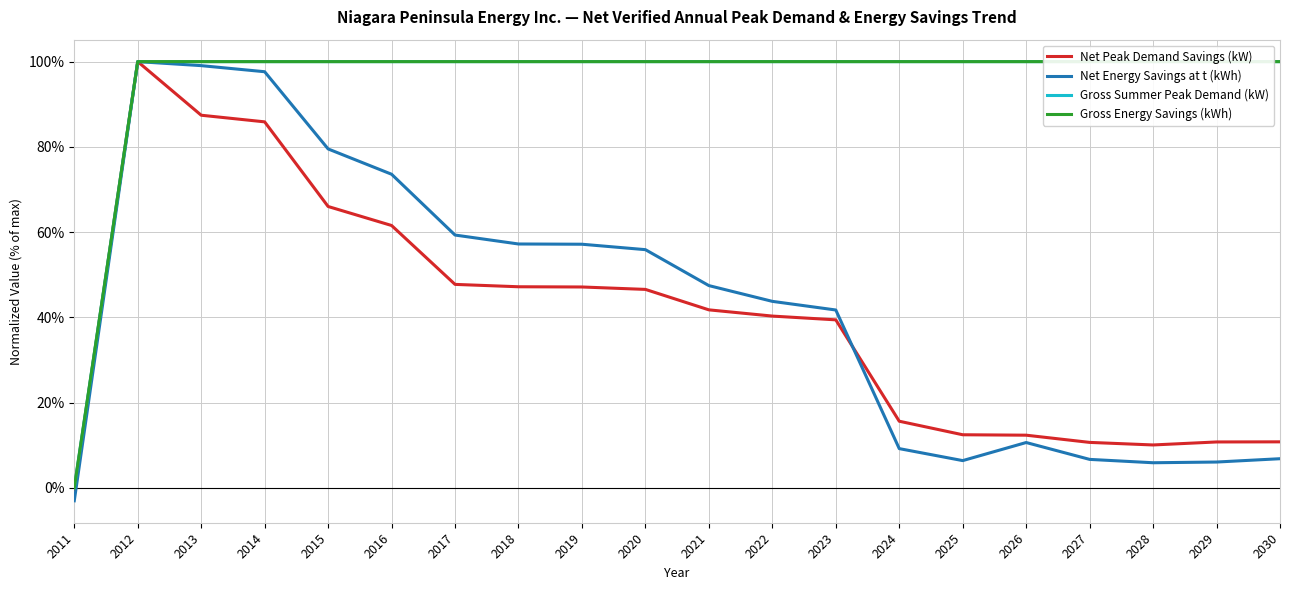

Which has a higher value, 2020 or 2011?

2020